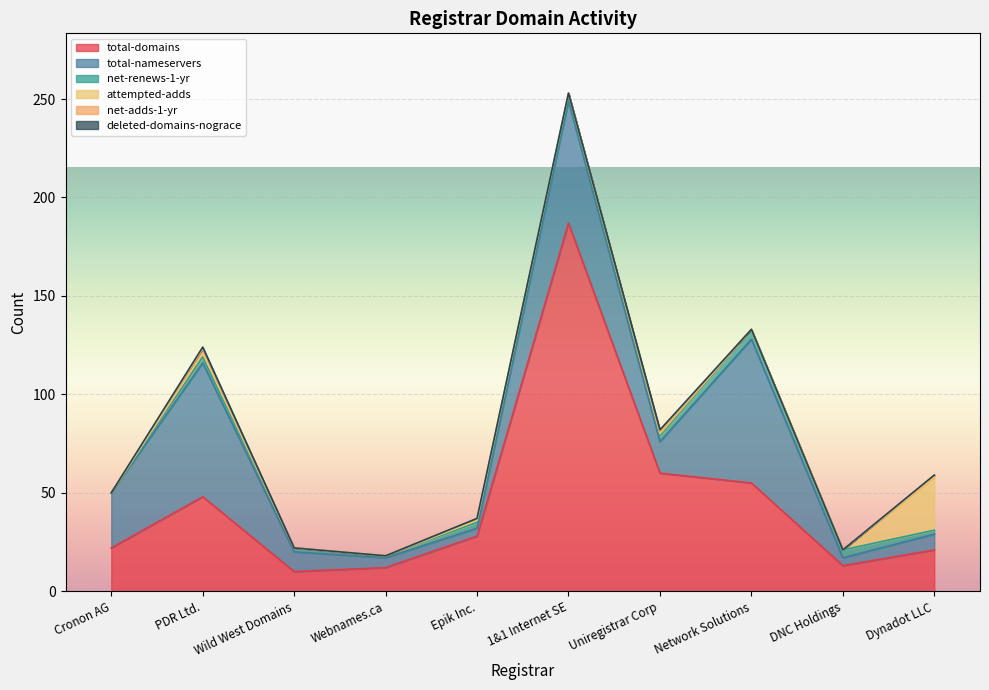

What is the total value across all series at Cronon AG?

50